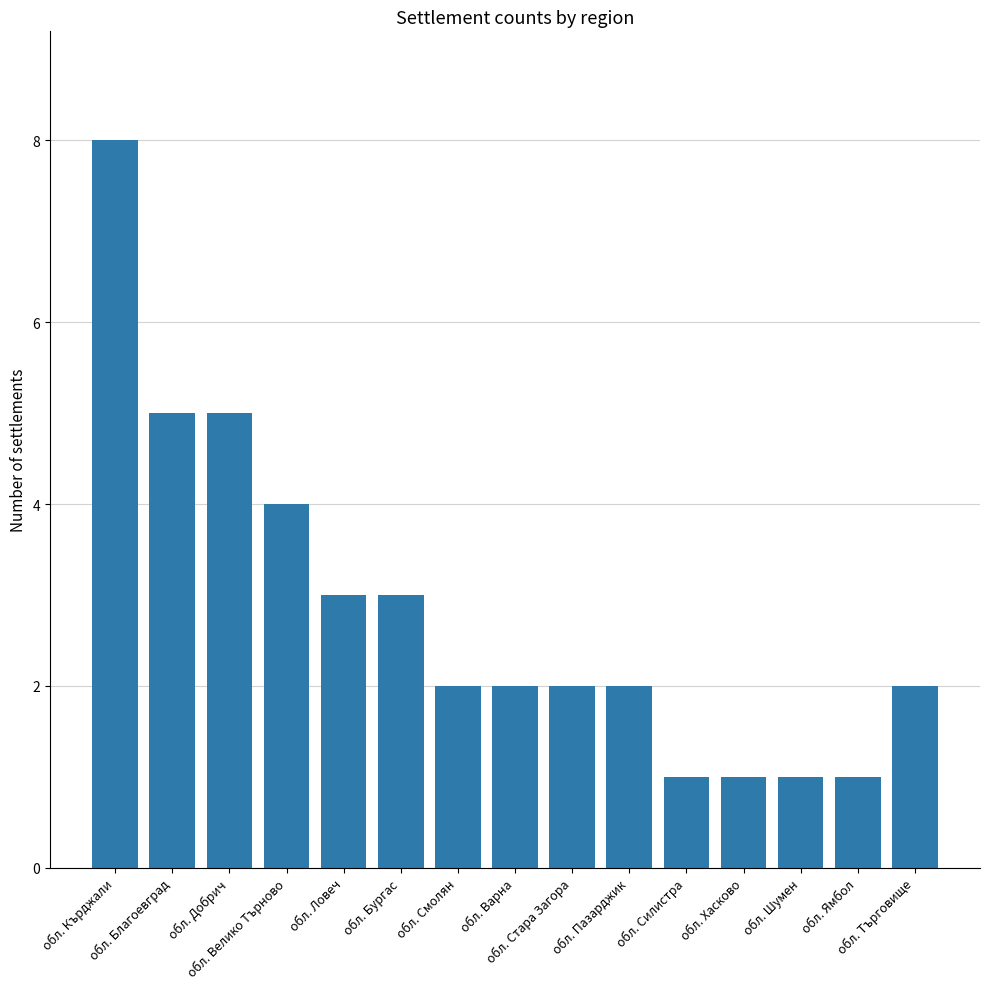

Reading left to right, list all the values displayed in this chart.

8	5	5	4	3	3	2	2	2	2	1	1	1	1	2